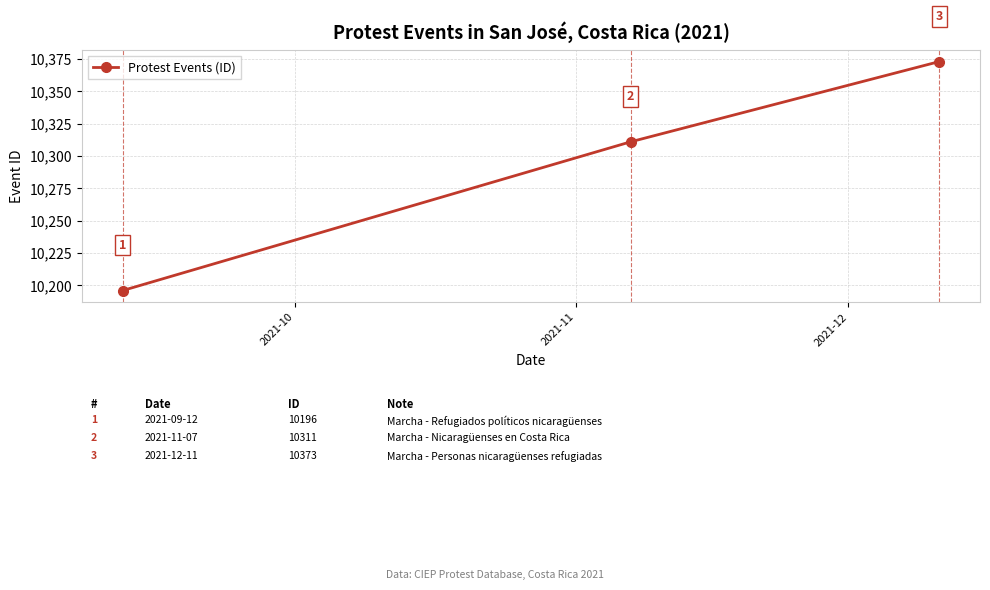

Does the chart display data point markers on the line(s)?

Yes